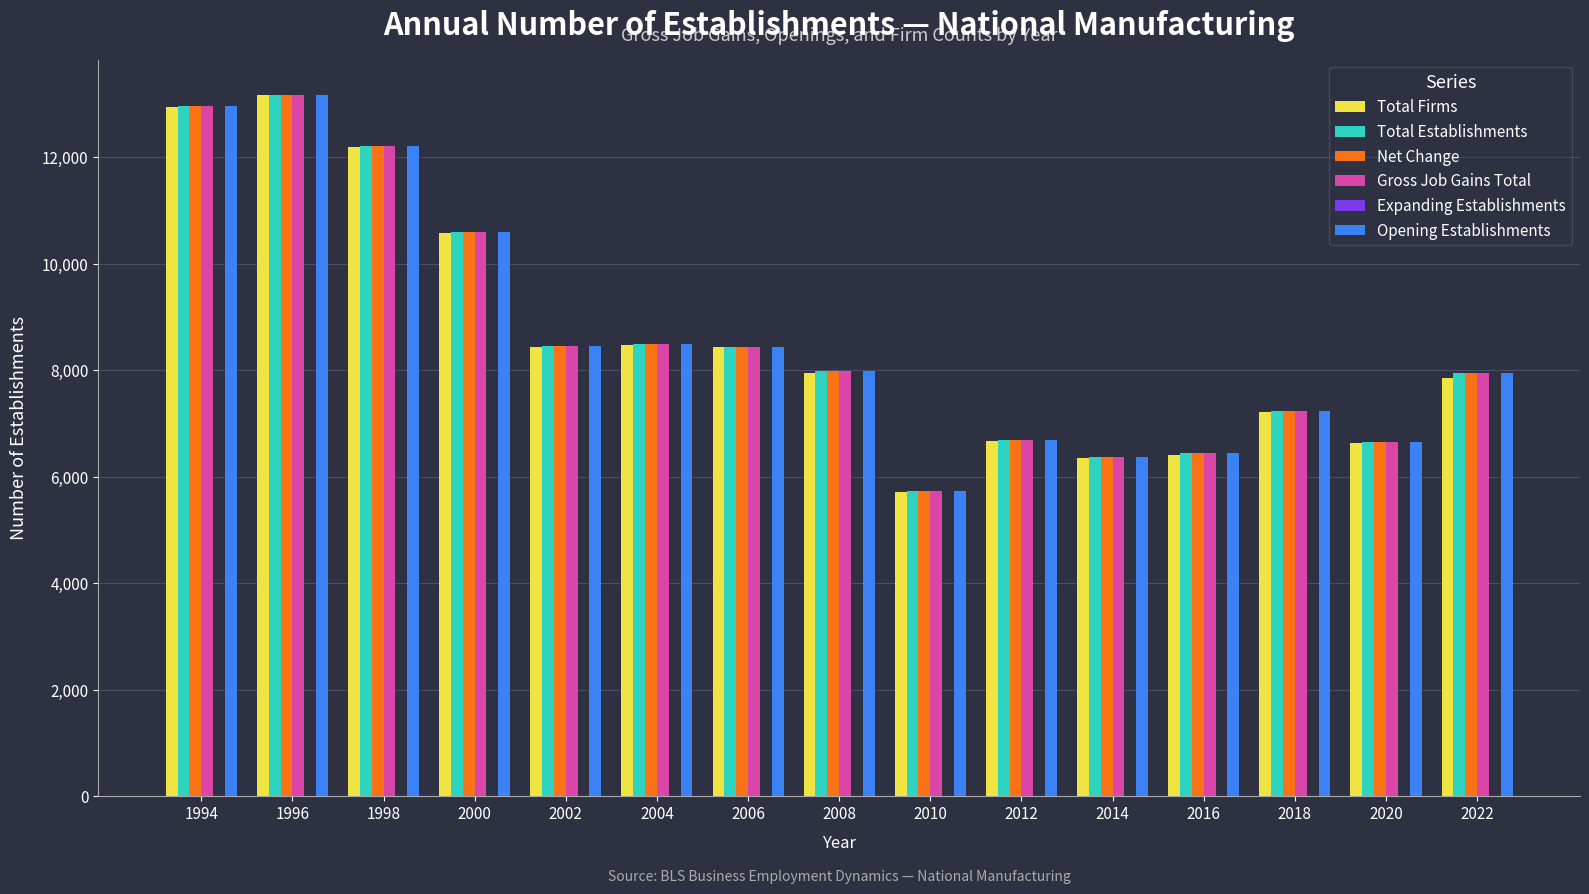

What is the total value across all series at 2010?

28634